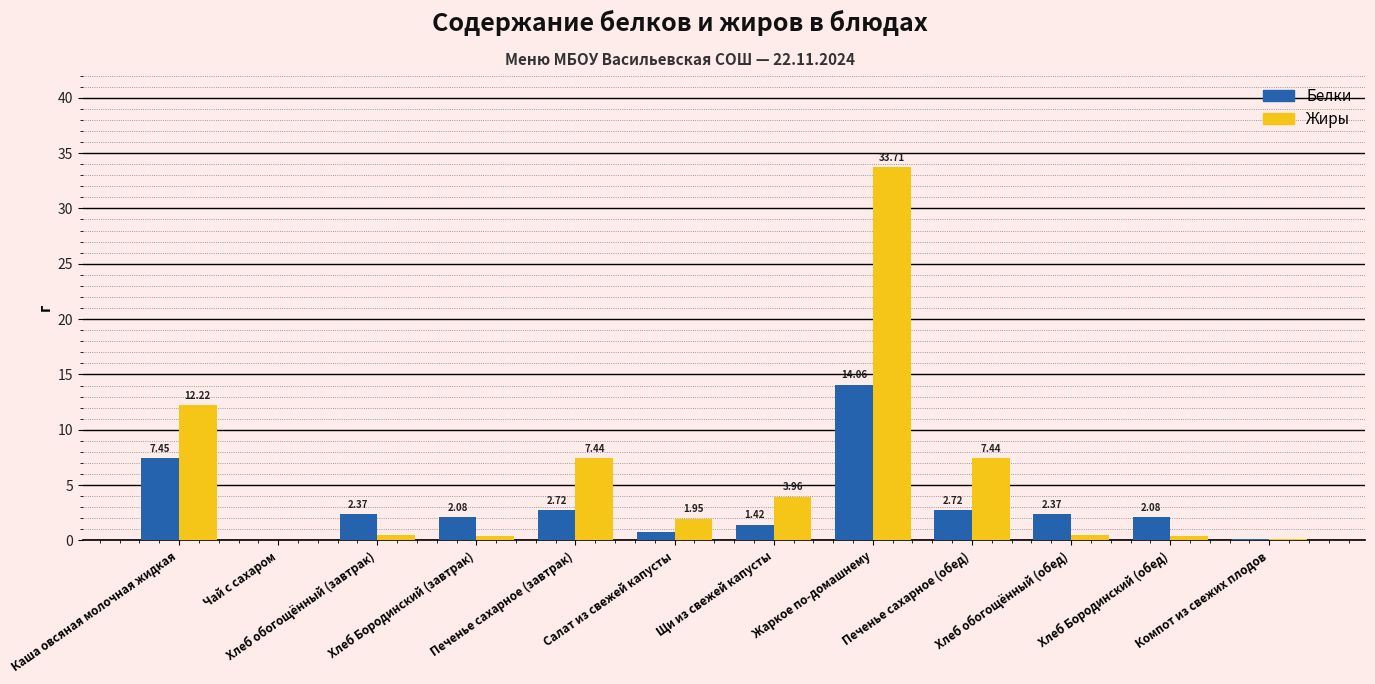

Which series has the largest total across all categories?

Жиры